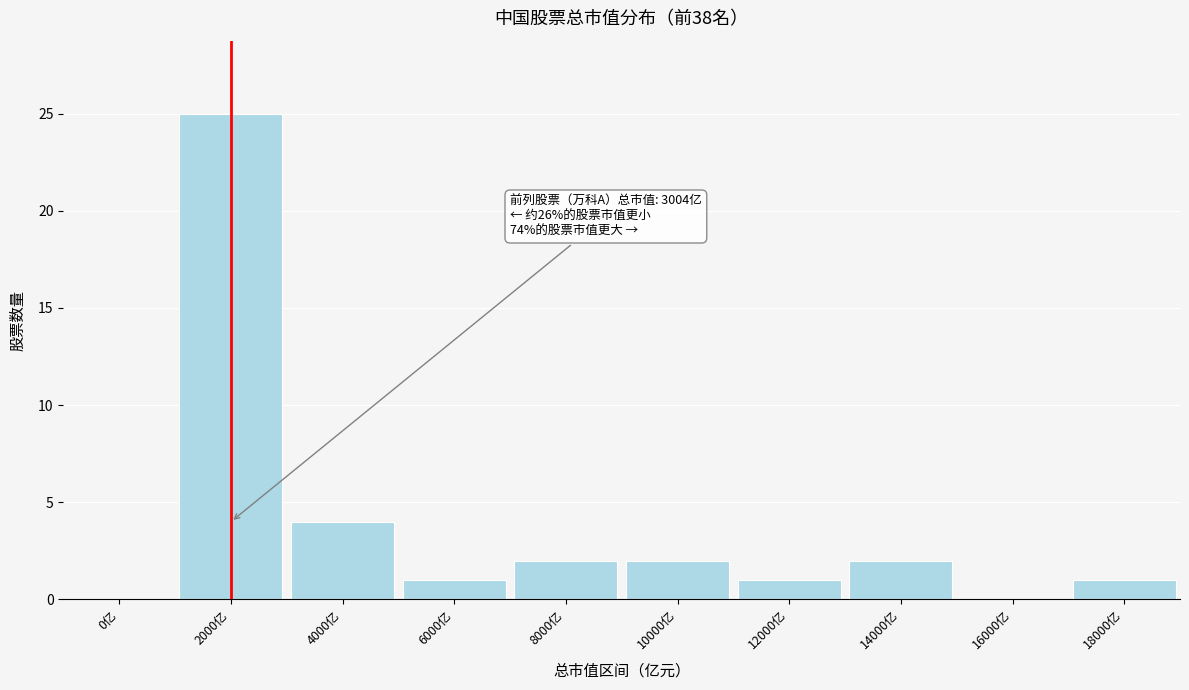

Reading left to right, extract all data points from this chart.

0亿=0	2000亿=25	4000亿=4	6000亿=1	8000亿=2	10000亿=2	12000亿=1	14000亿=2	16000亿=0	18000亿=1